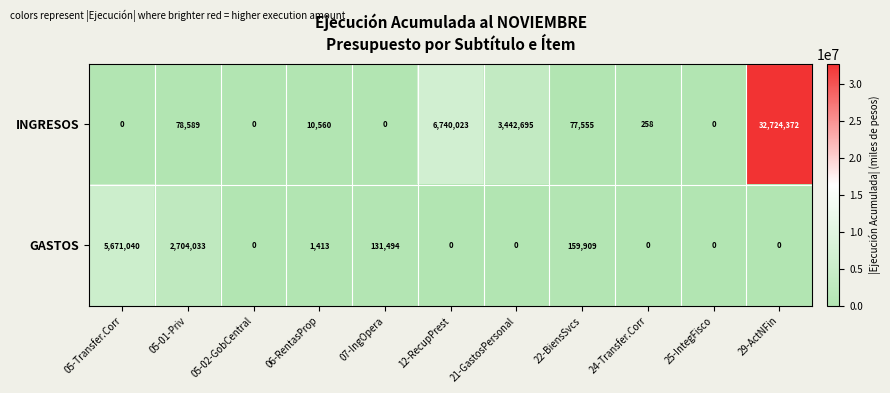

At which category does the chart reach its peak across all series?

29-ActNFin